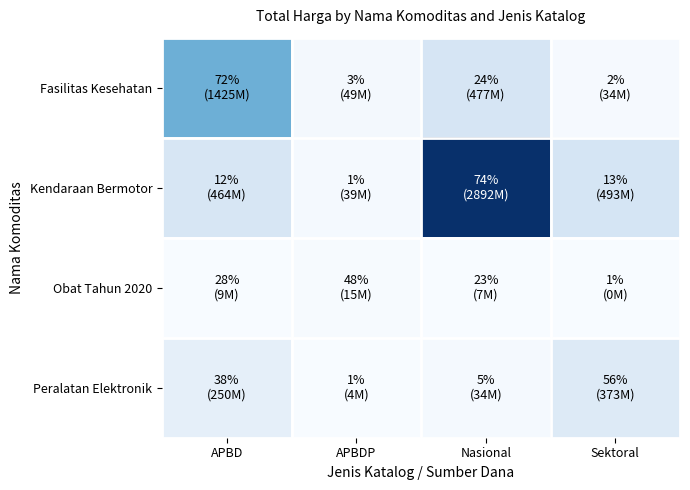

What is the total value across all series at APBDP?

109034000